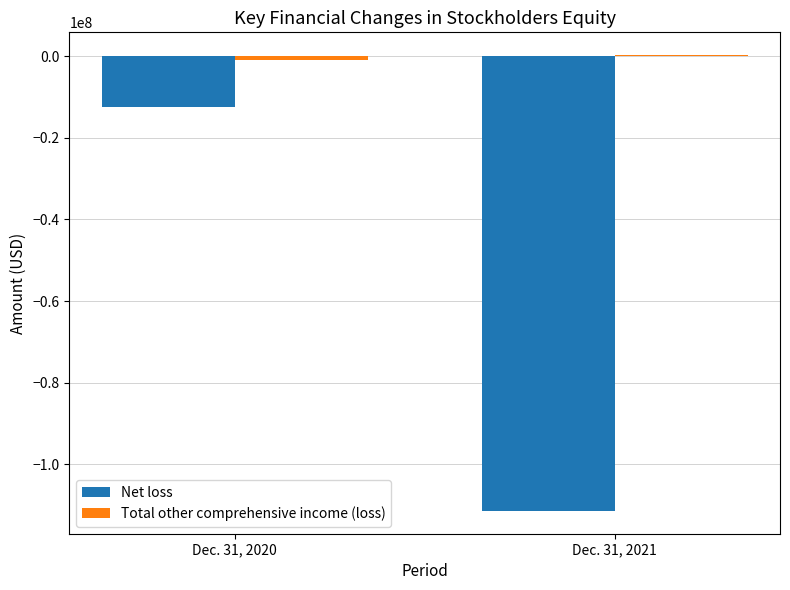

Between Dec. 31, 2020 and Dec. 31, 2021, which series saw the biggest shift?

Net loss